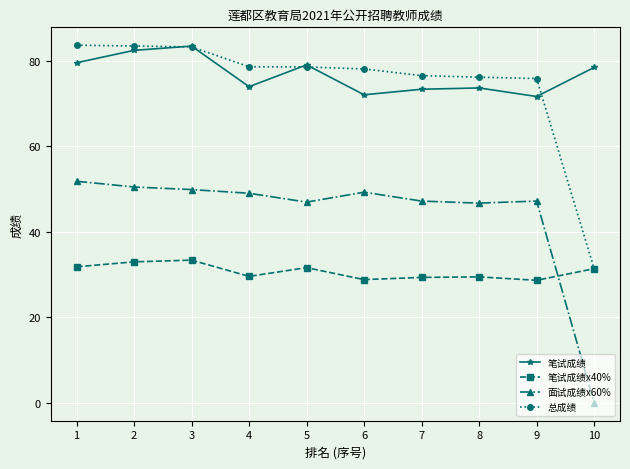

True or false: 笔试成绩x40% and 笔试成绩 intersect in this chart.

False